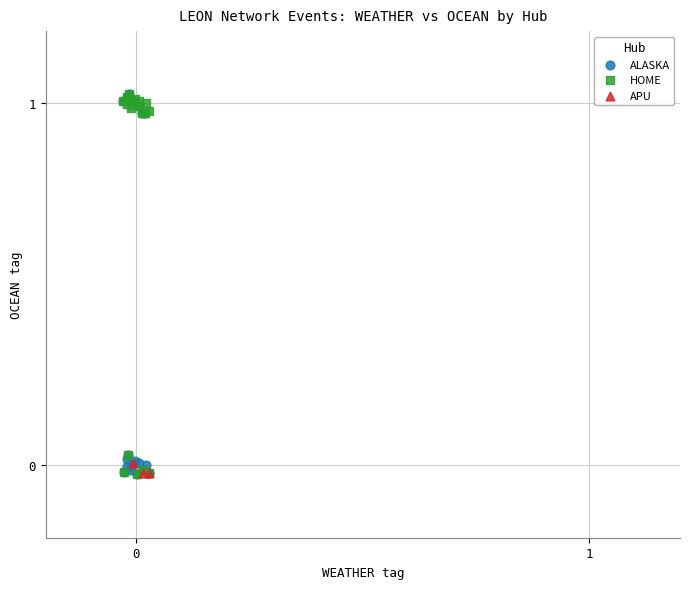

What are all the series names shown in the legend?

ALASKA, HOME, APU